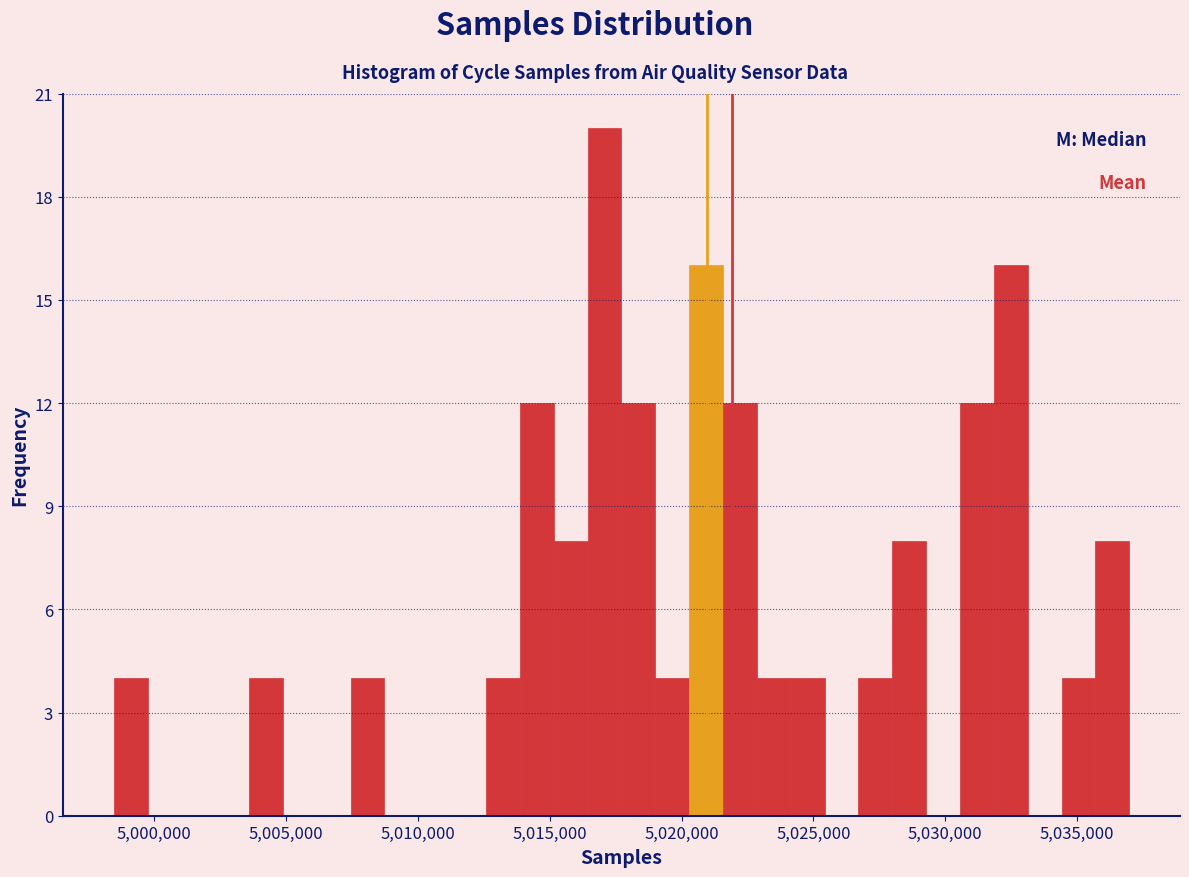

Around what value on the x-axis is the tallest bar? Give the approximate position of its centre, as read against the axis.

5017000